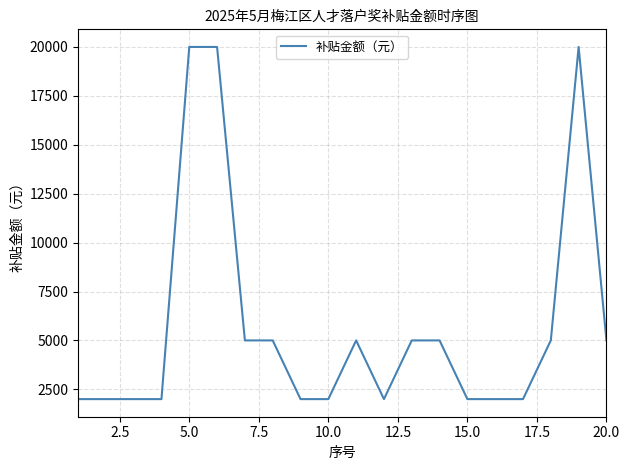

What is the smallest value displayed?

2000